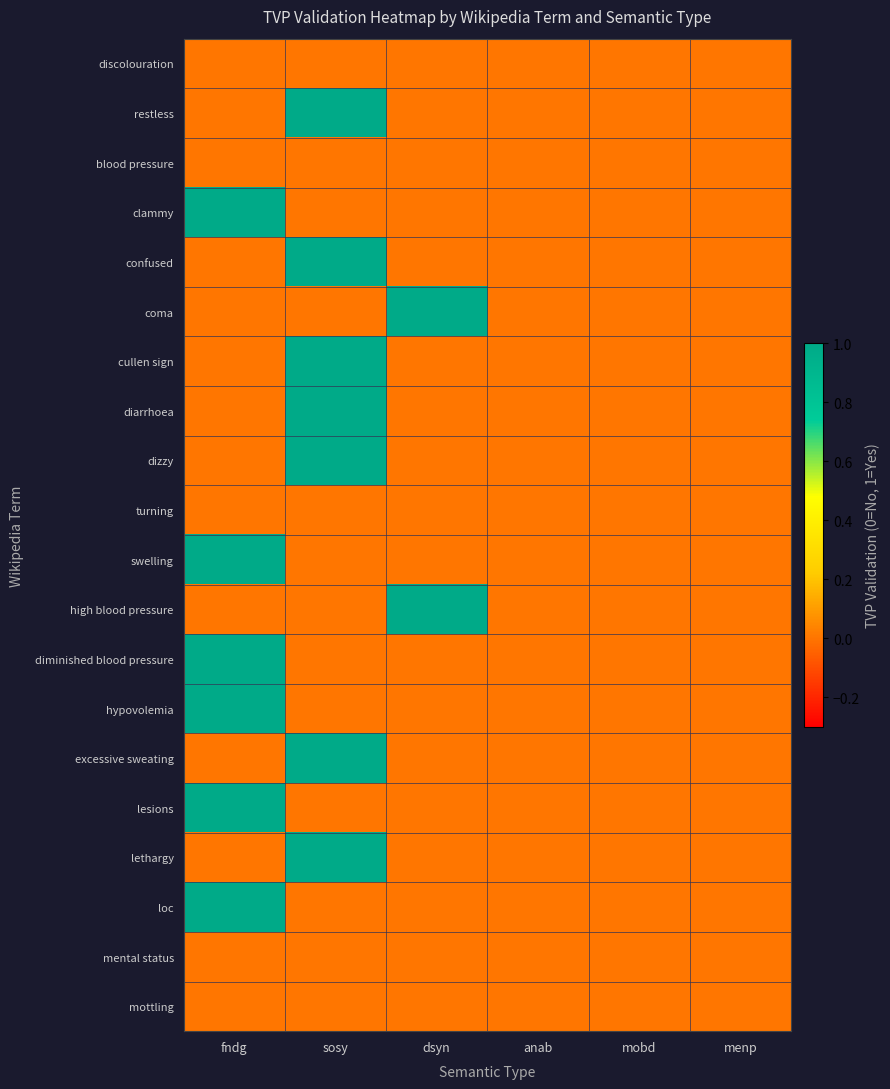

What is the greatest value displayed?

1